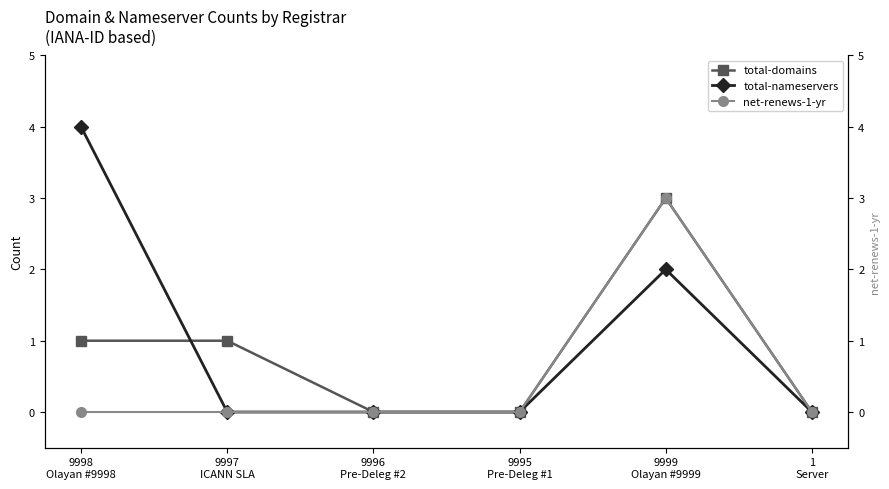

Reading right to left, list all the values displayed in this chart.

total-domains: 1
Server=0	9999
Olayan #9999=3	9995
Pre-Deleg #1=0	9996
Pre-Deleg #2=0	9997
ICANN SLA=1	9998
Olayan #9998=1
total-nameservers: 1
Server=0	9999
Olayan #9999=2	9995
Pre-Deleg #1=0	9996
Pre-Deleg #2=0	9997
ICANN SLA=0	9998
Olayan #9998=4
net-renews-1-yr: 1
Server=0	9999
Olayan #9999=3	9995
Pre-Deleg #1=0	9996
Pre-Deleg #2=0	9997
ICANN SLA=0	9998
Olayan #9998=0